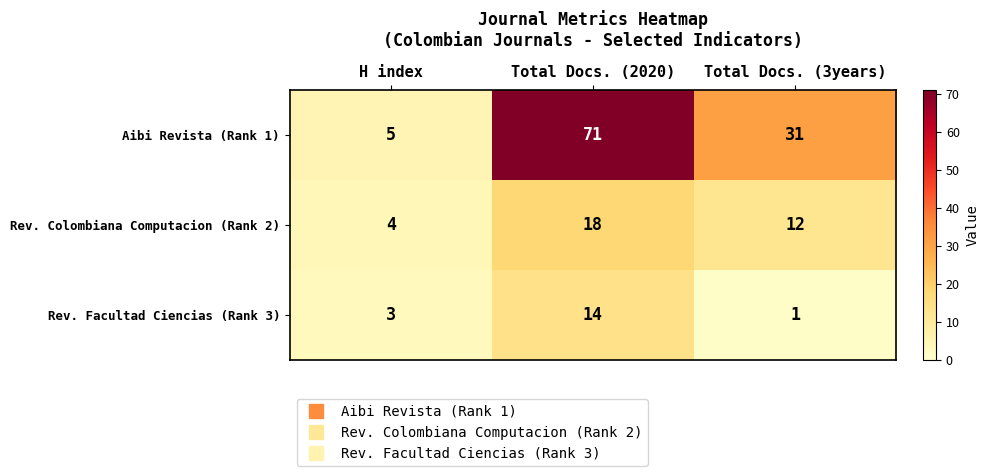

Reading left to right, list all the values displayed in this chart.

Aibi Revista (Rank 1): 5	71	31
Rev. Colombiana Computacion (Rank 2): 4	18	12
Rev. Facultad Ciencias (Rank 3): 3	14	1